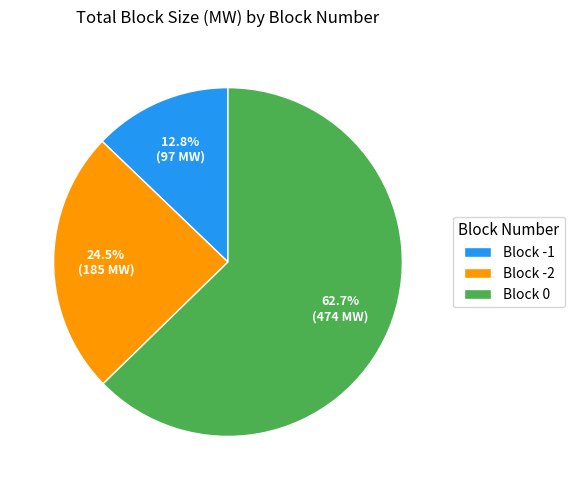

To the nearest percent, what is the difference between the largest and smallest slice percentages?

50%